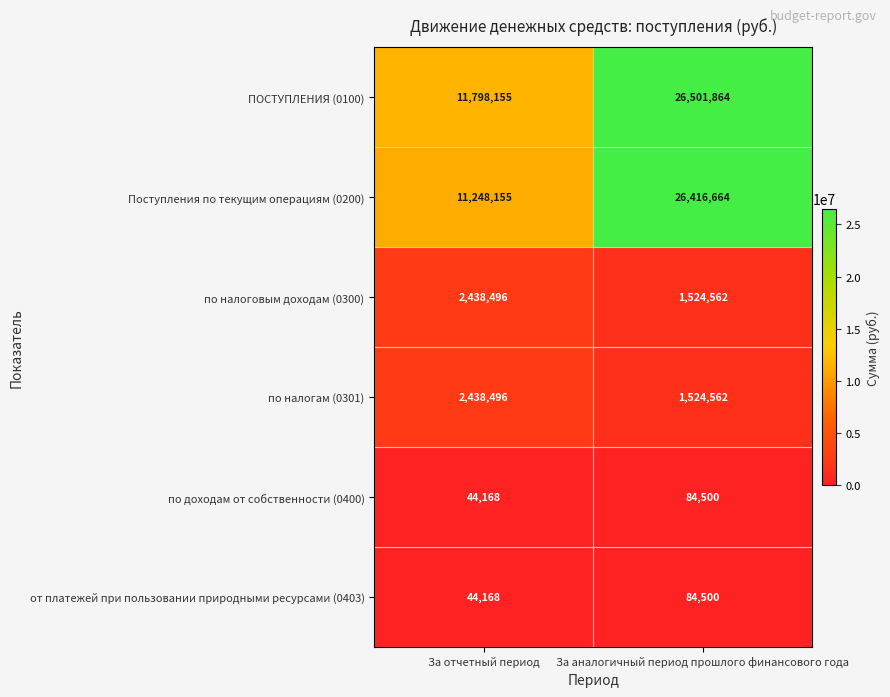

True or false: от платежей при пользовании природными ресурсами (0403) has a value of 27678 at За отчетный период.

False